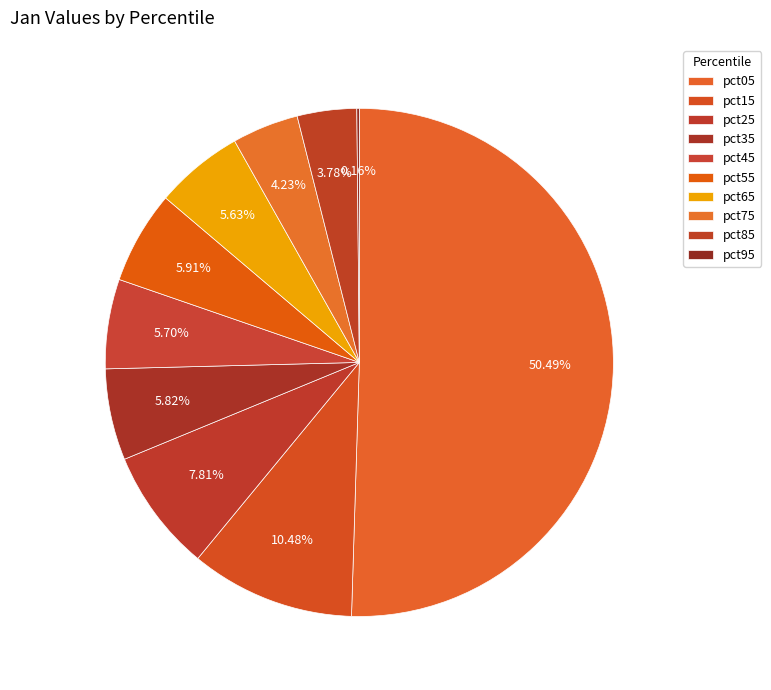

How much of the chart is everything except pct05?

49.5%